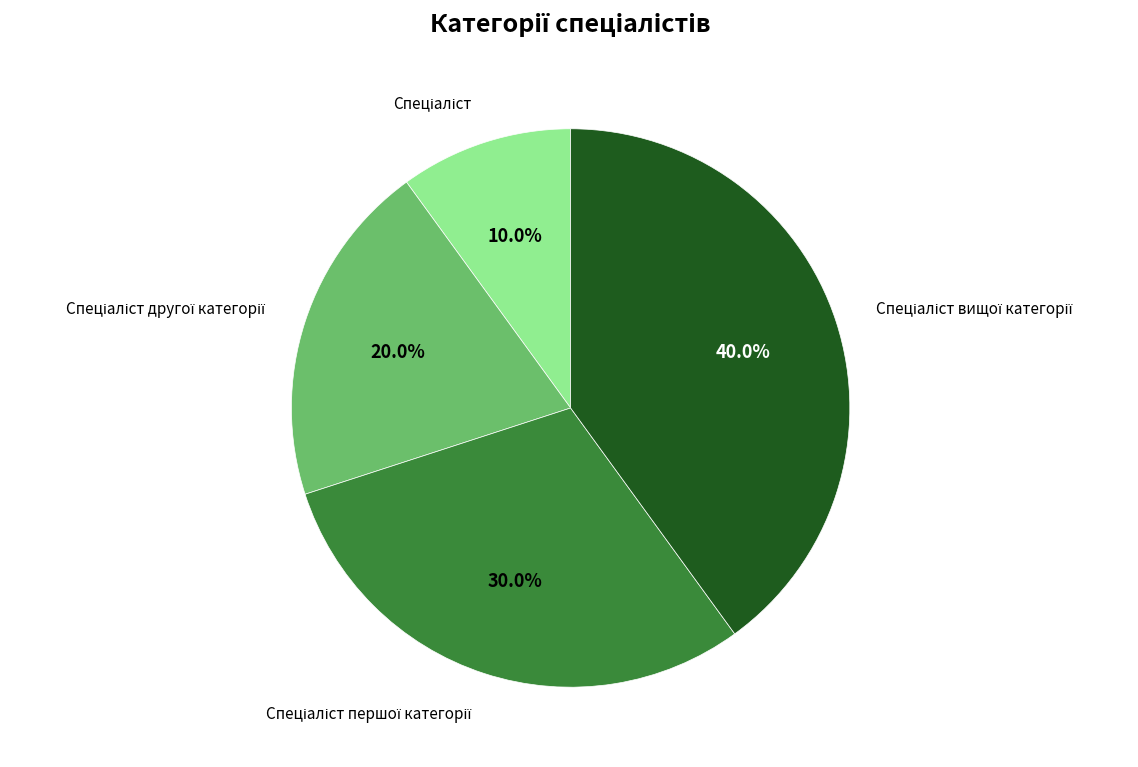

Does any single category account for the majority?

No